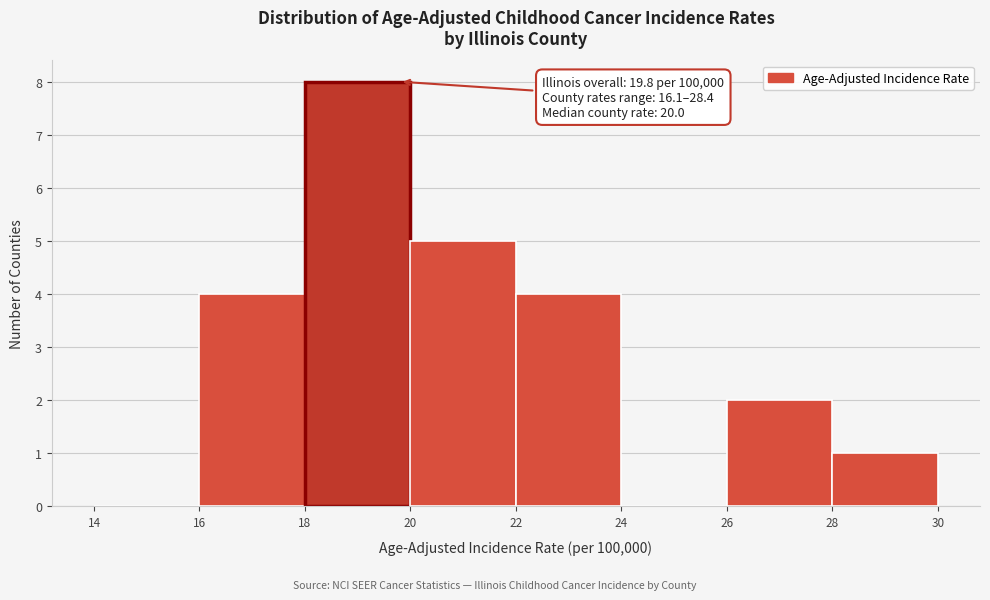

Which range on the x-axis has the tallest bar?

18 to 20